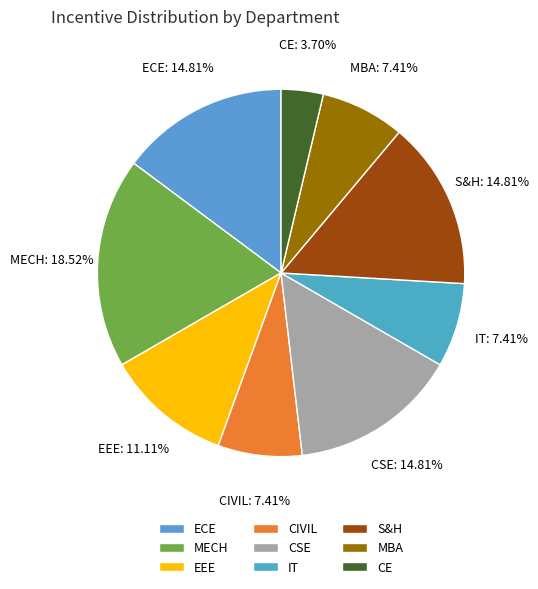

True or false: MBA accounts for 7% of the total.

True